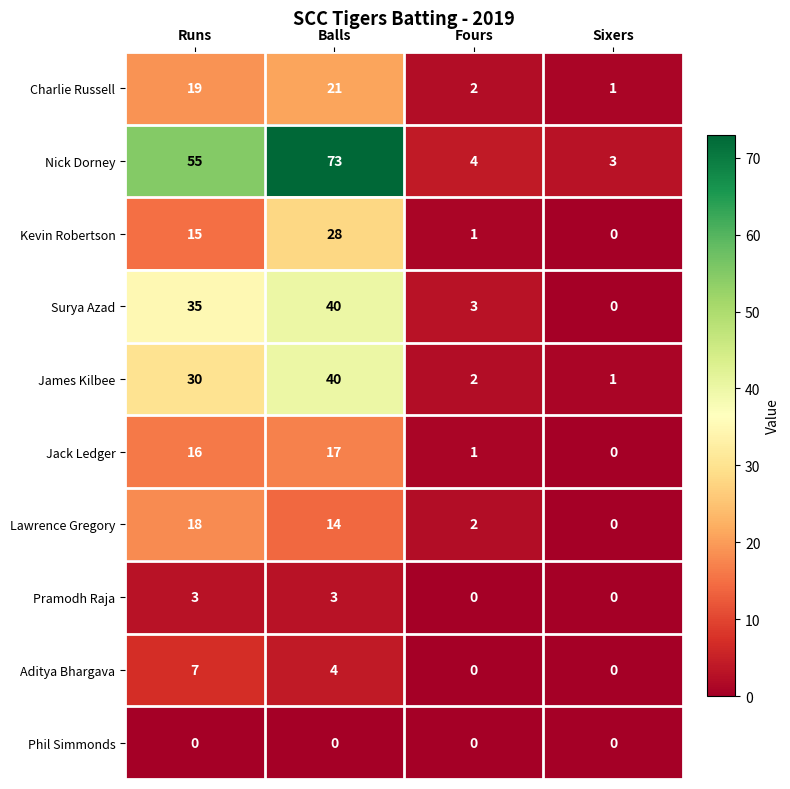

True or false: Nick Dorney has a value of 5 at Sixers.

False